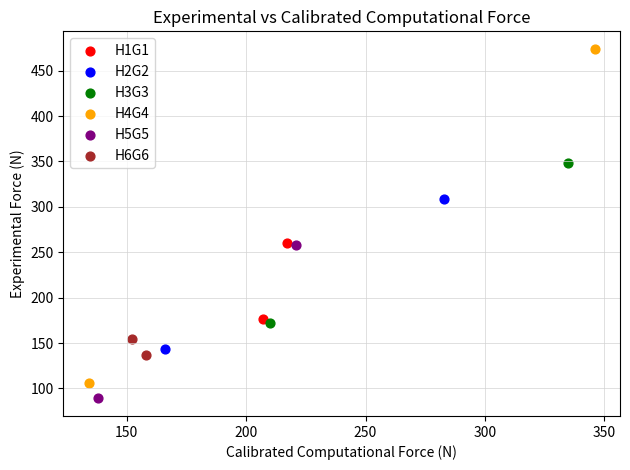

Which series reaches the minimum Y coordinate?

H5G5